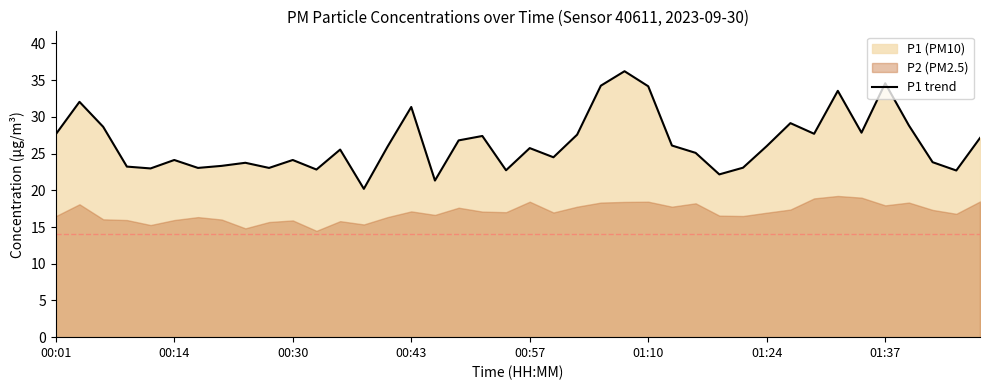

What is the change in value from 11 to 36?

+6.0